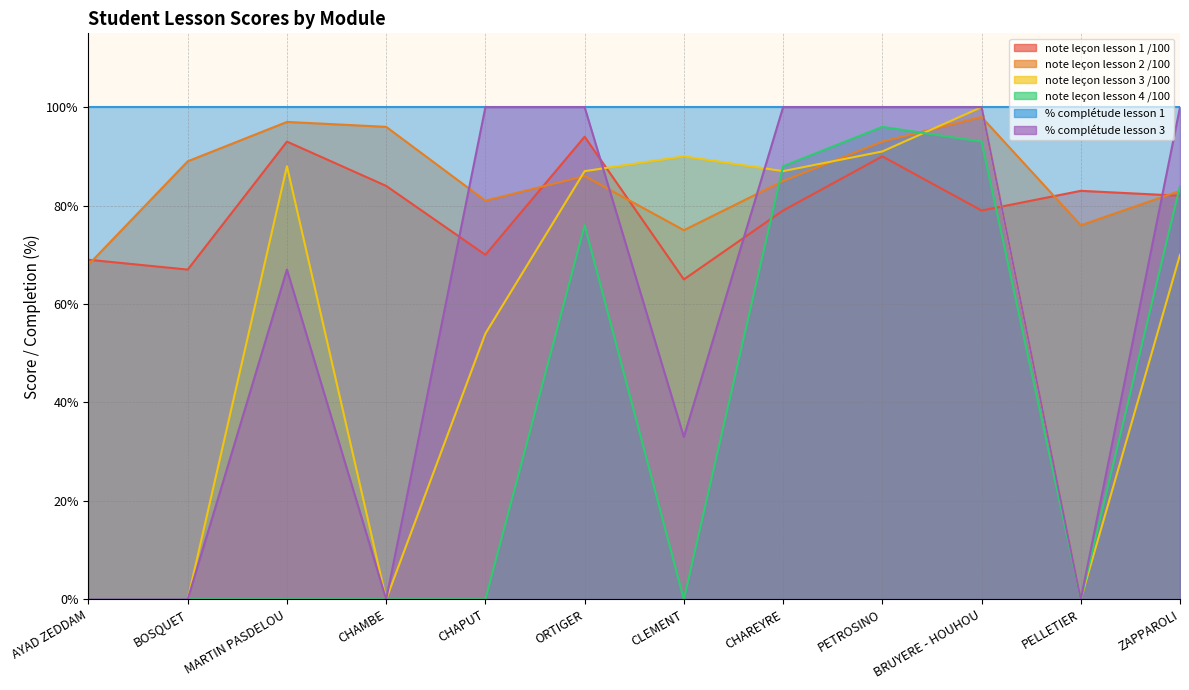

Does the chart display data point markers on the line(s)?

No